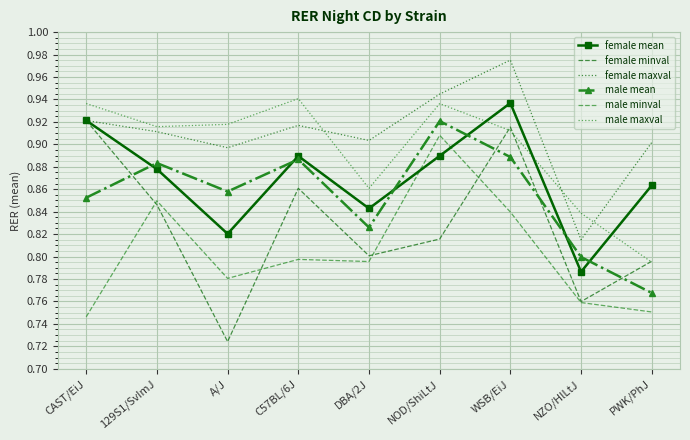

Where is the first local minimum for male minval?

A/J